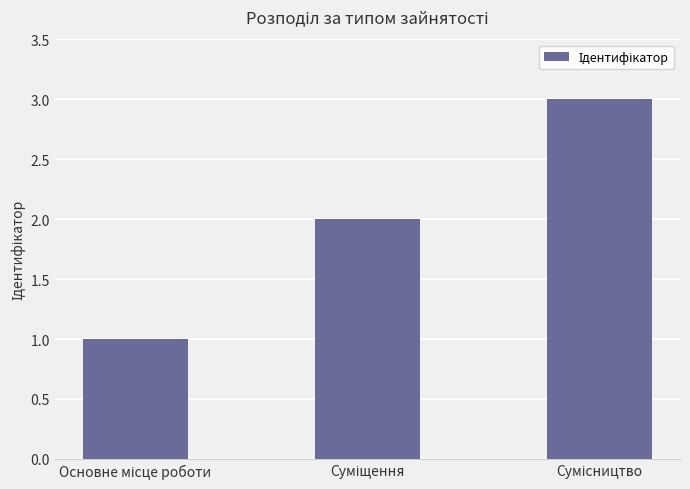

What is the greatest value displayed?

3